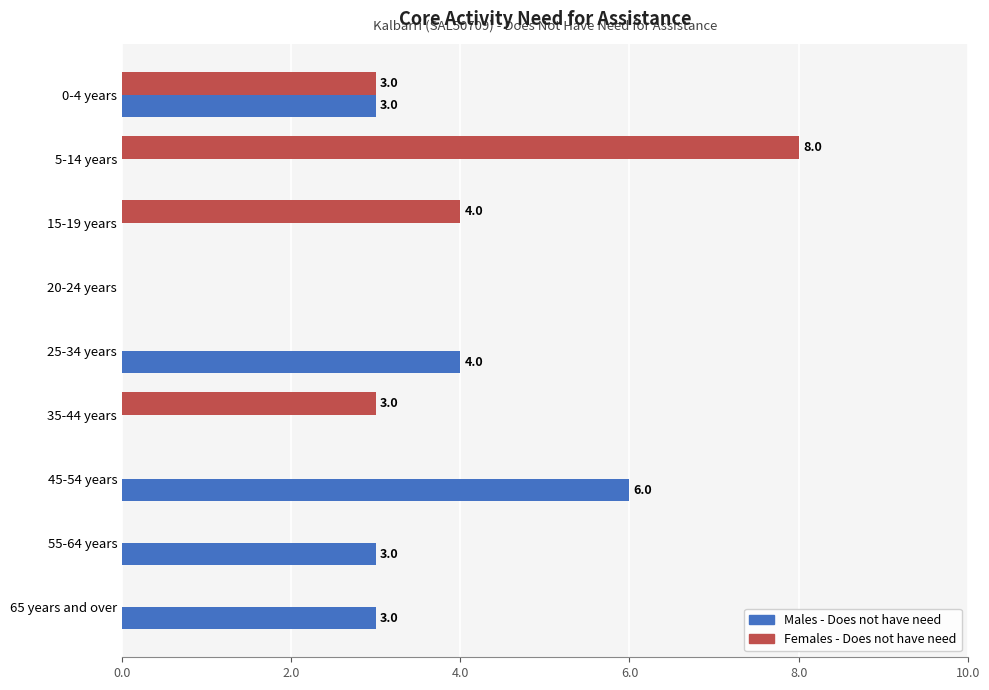

The Males - Does not have need series shows 6 at 45-54 years. True or false?

True